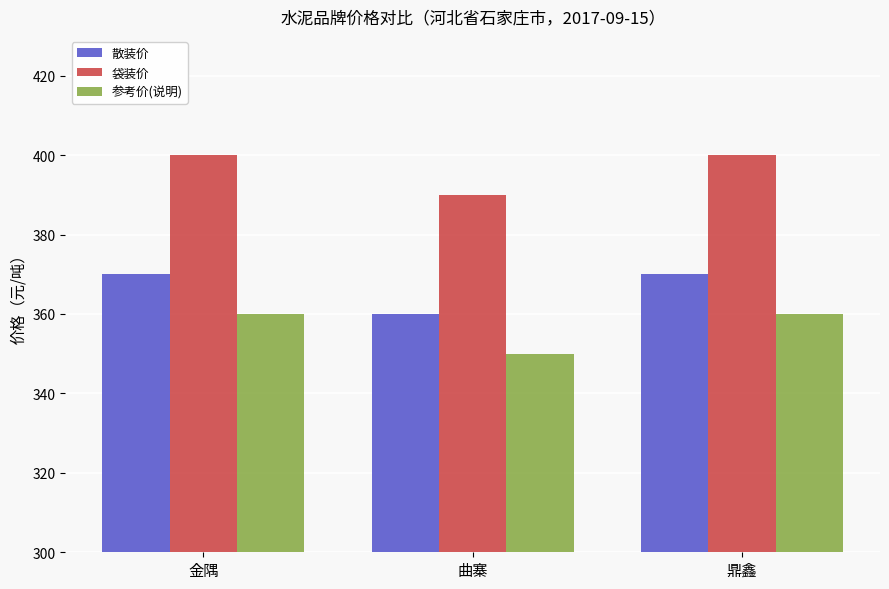

What is the label of the 1st bar from the left?

金隅